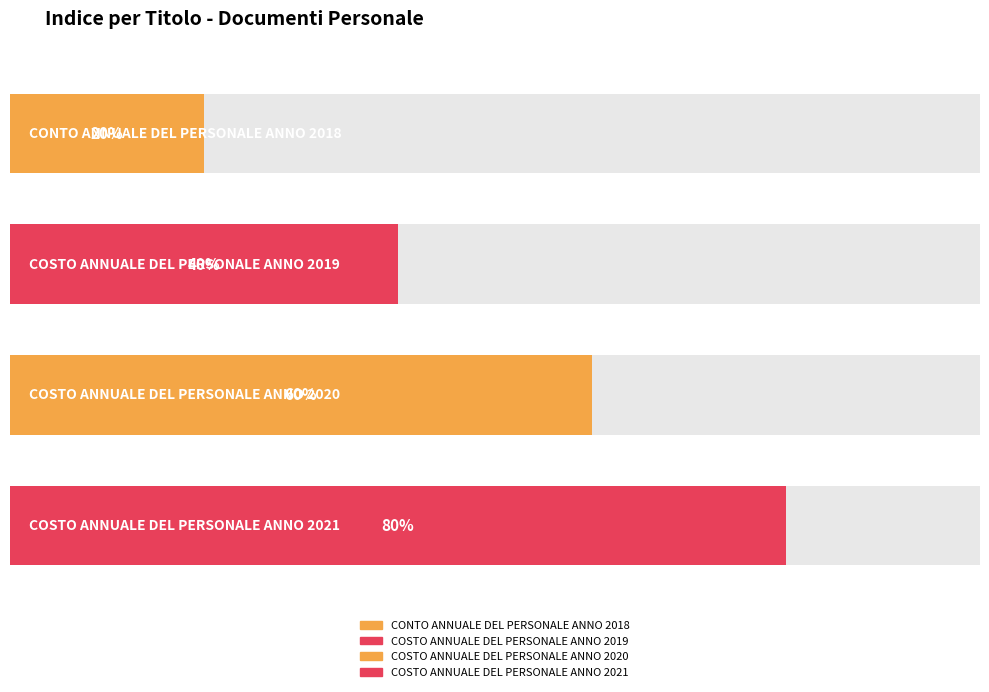

What position from the right is CONTO ANNUALE DEL PERSONALE ANNO 2018?

4